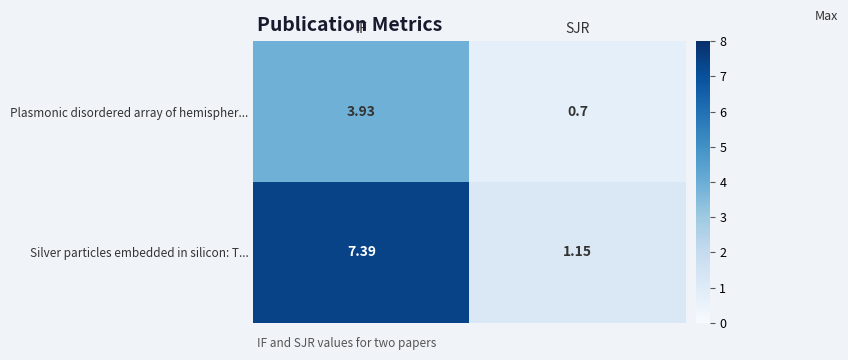

Which label corresponds to the largest value in the chart?

IF